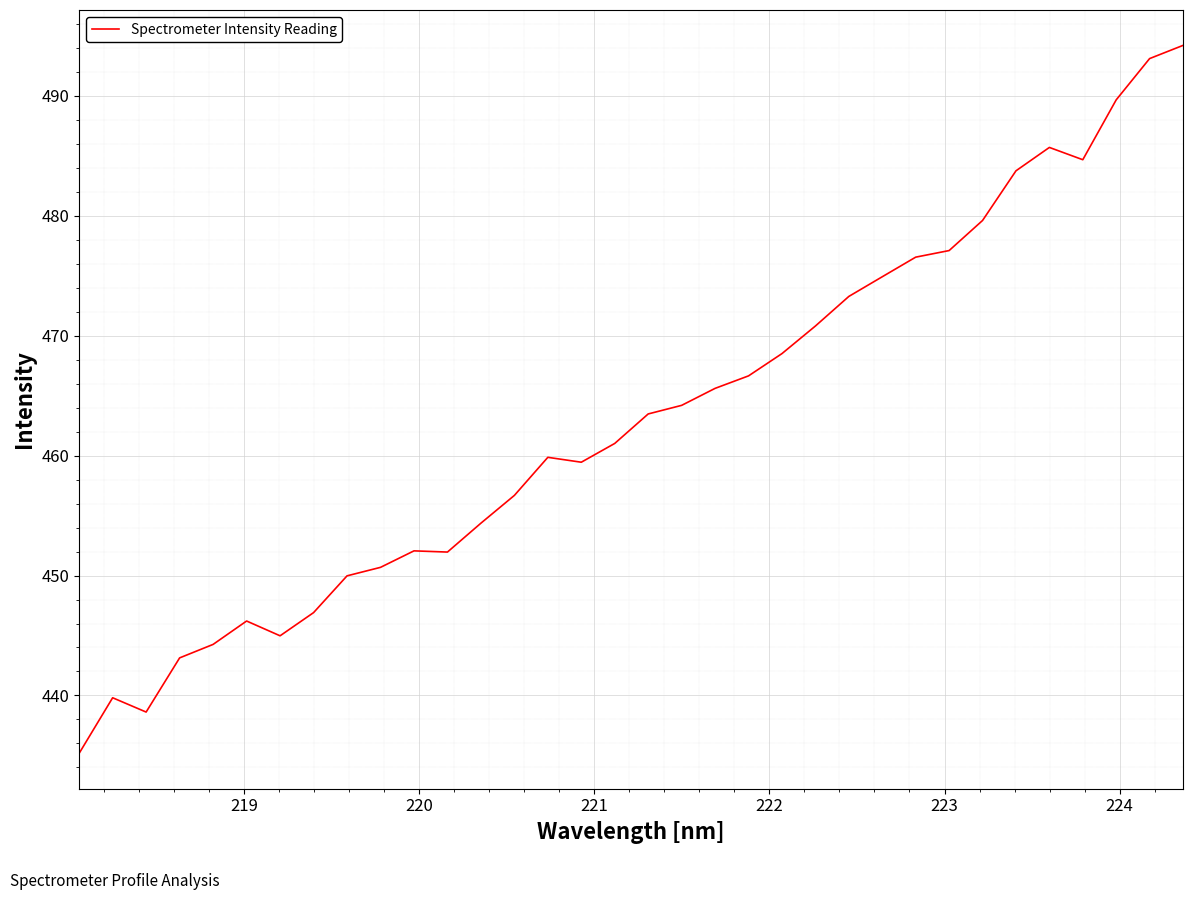

What is the minimum value shown in the chart?

435.2